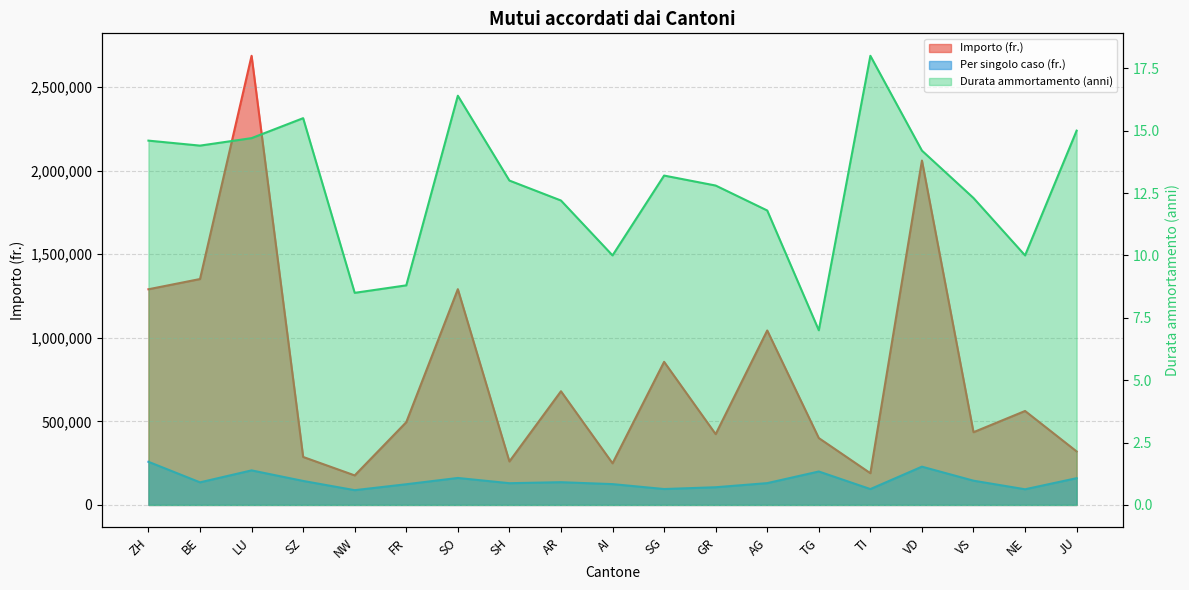

What is the value of the Durata ammortamento (anni) point at the 14th from the left?

7.0